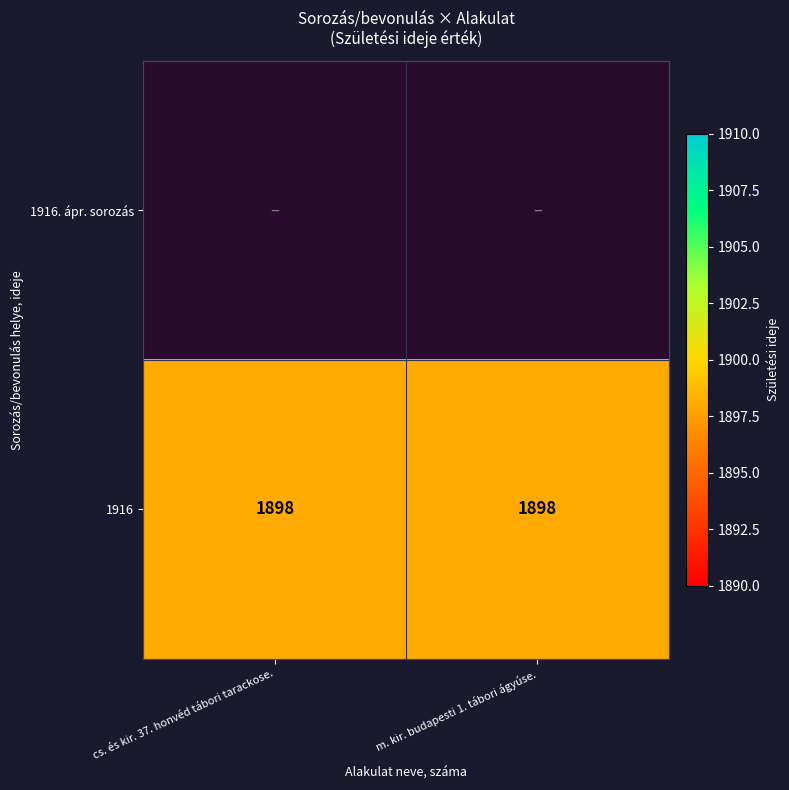

Rank the series at m. kir. budapesti 1. tábori ágyúse. from lowest to highest value.

1916. ápr. sorozás, 1916